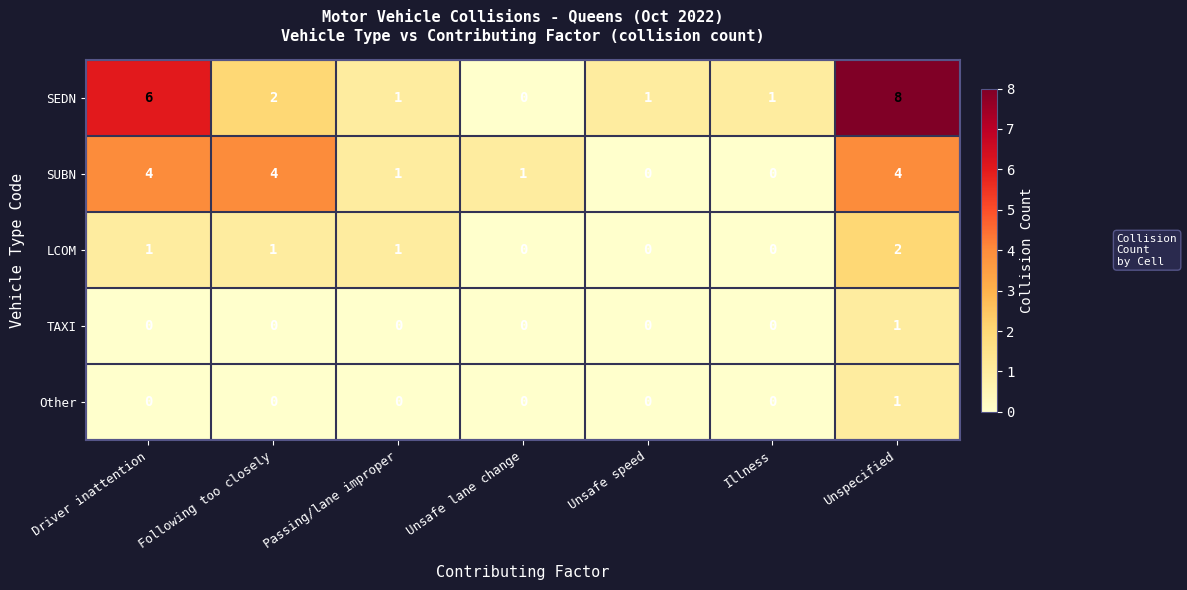

What is the average value of the SEDN series?

3